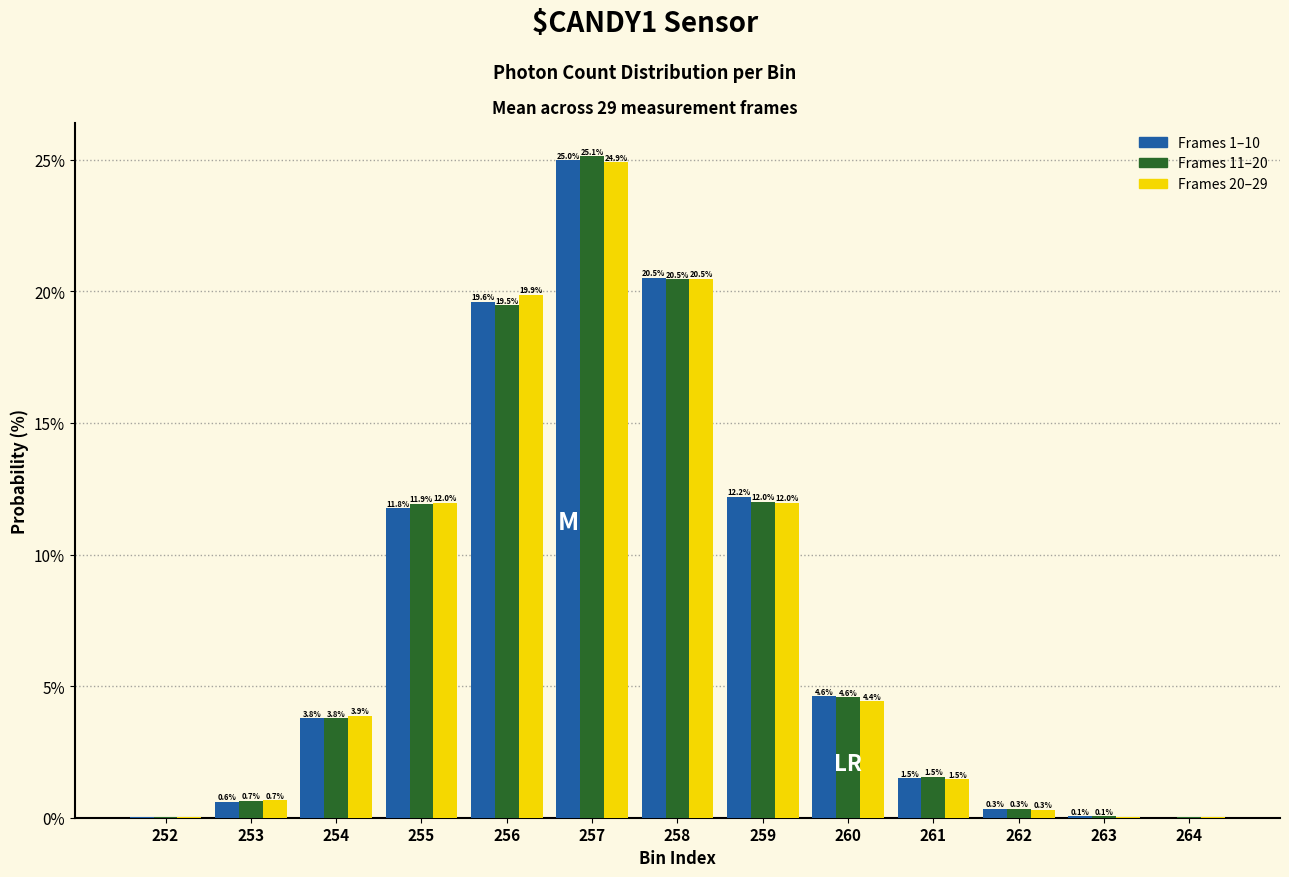

What is the maximum value shown in the chart?

25.1